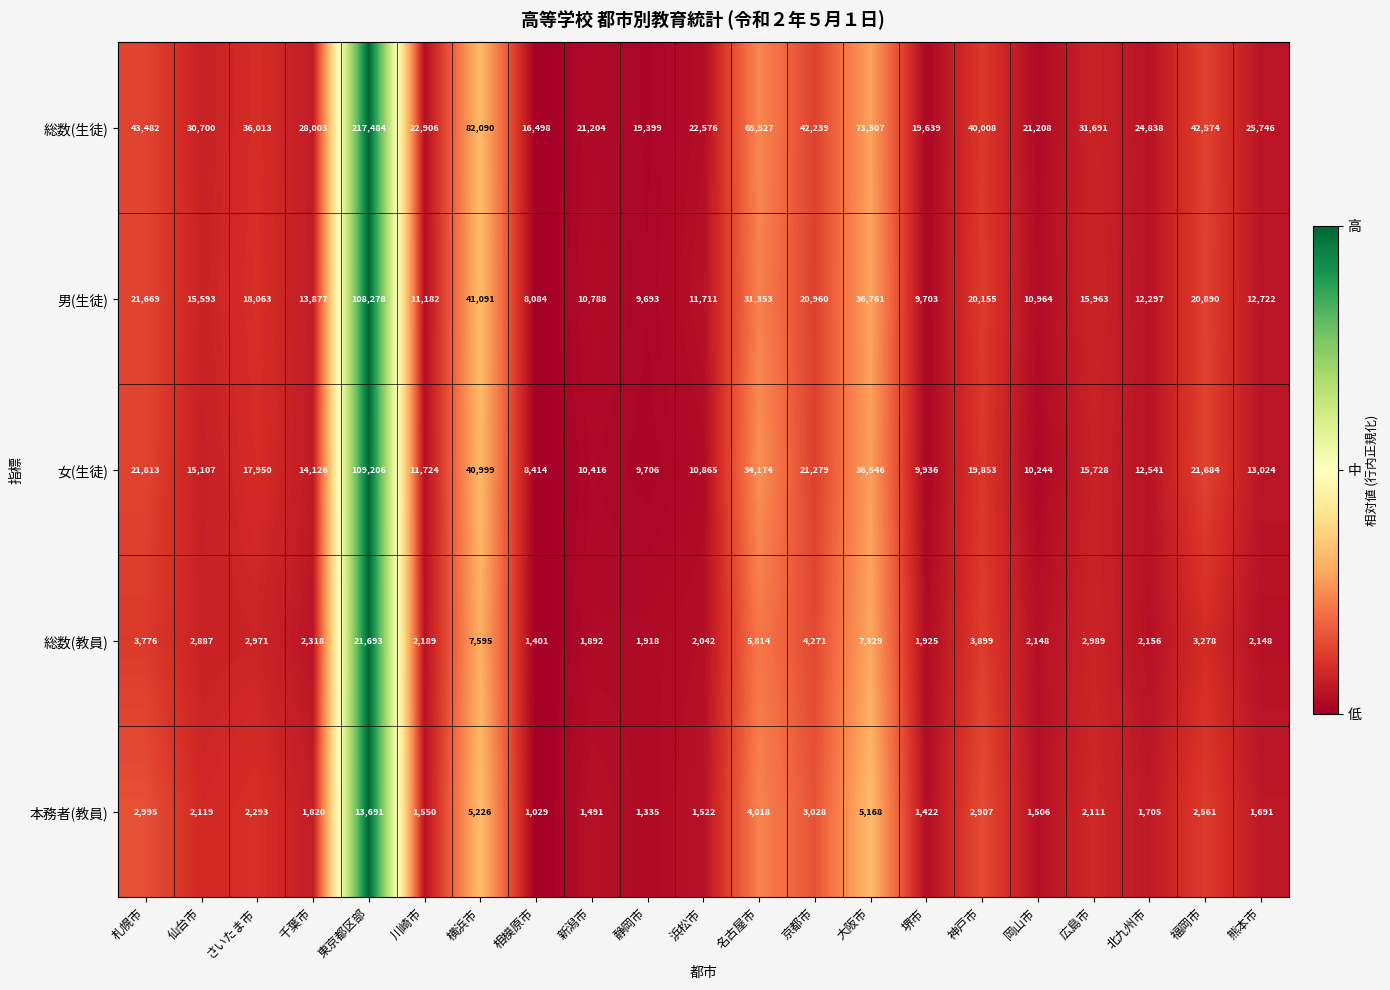

Between 岡山市 and 熊本市, which series saw the biggest shift?

総数(生徒)